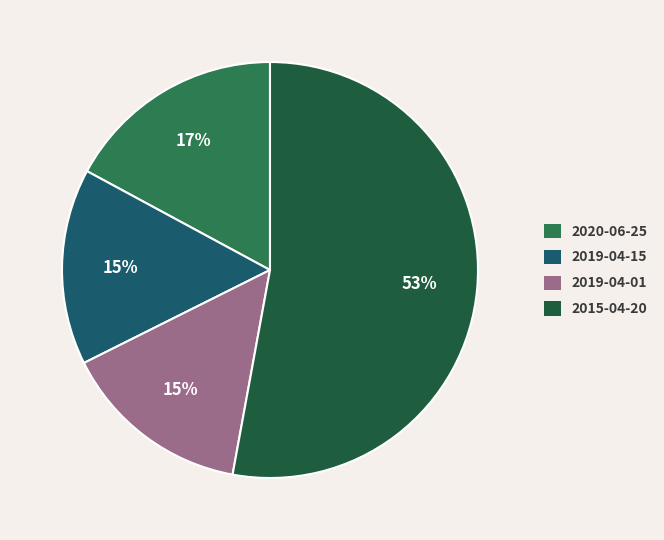

Count the number of slices in the pie.

4